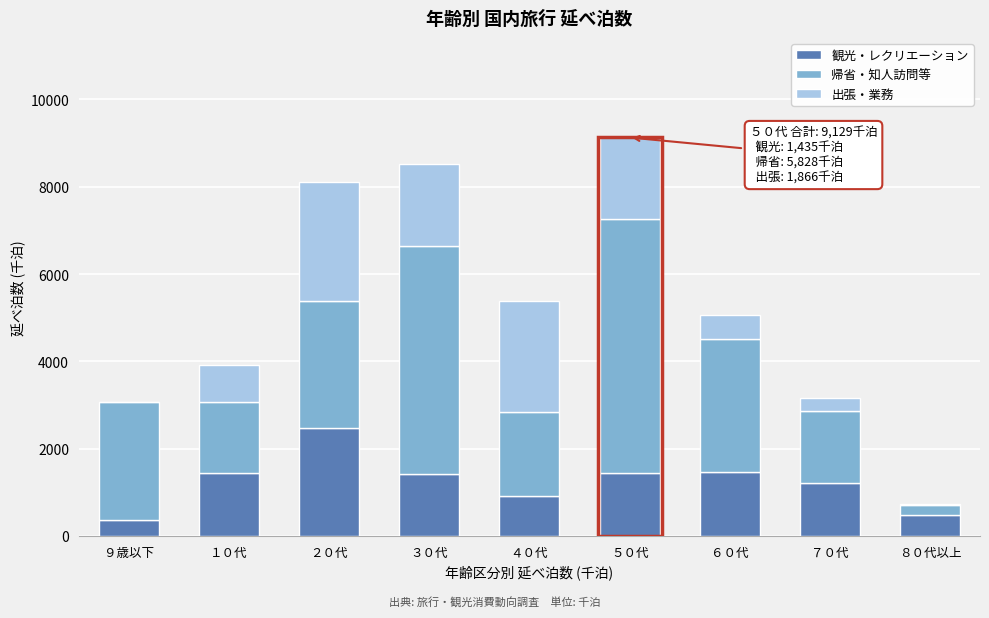

What is the sum of the 観光・レクリエーション values at ５０代 and ６０代?

2890.5